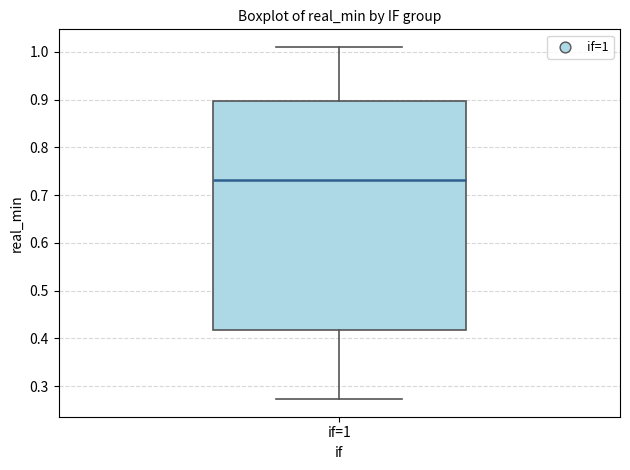

Read this box plot against the y-axis: the position of the median line, the range covered by the box, and the ends of both whiskers. The values are not printed on the chart, so give them approximately, as read against the axis.

median 0.73, box 0.42 to 0.90, whiskers 0.27 to 1.01